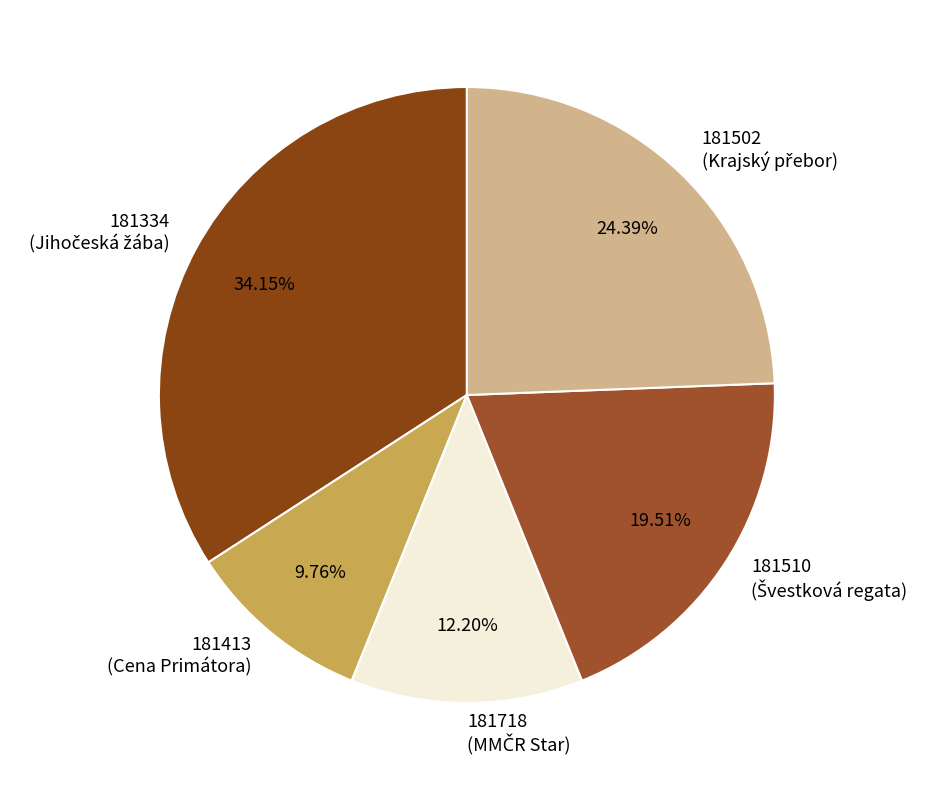

Is there any slice that represents more than half of the pie?

No